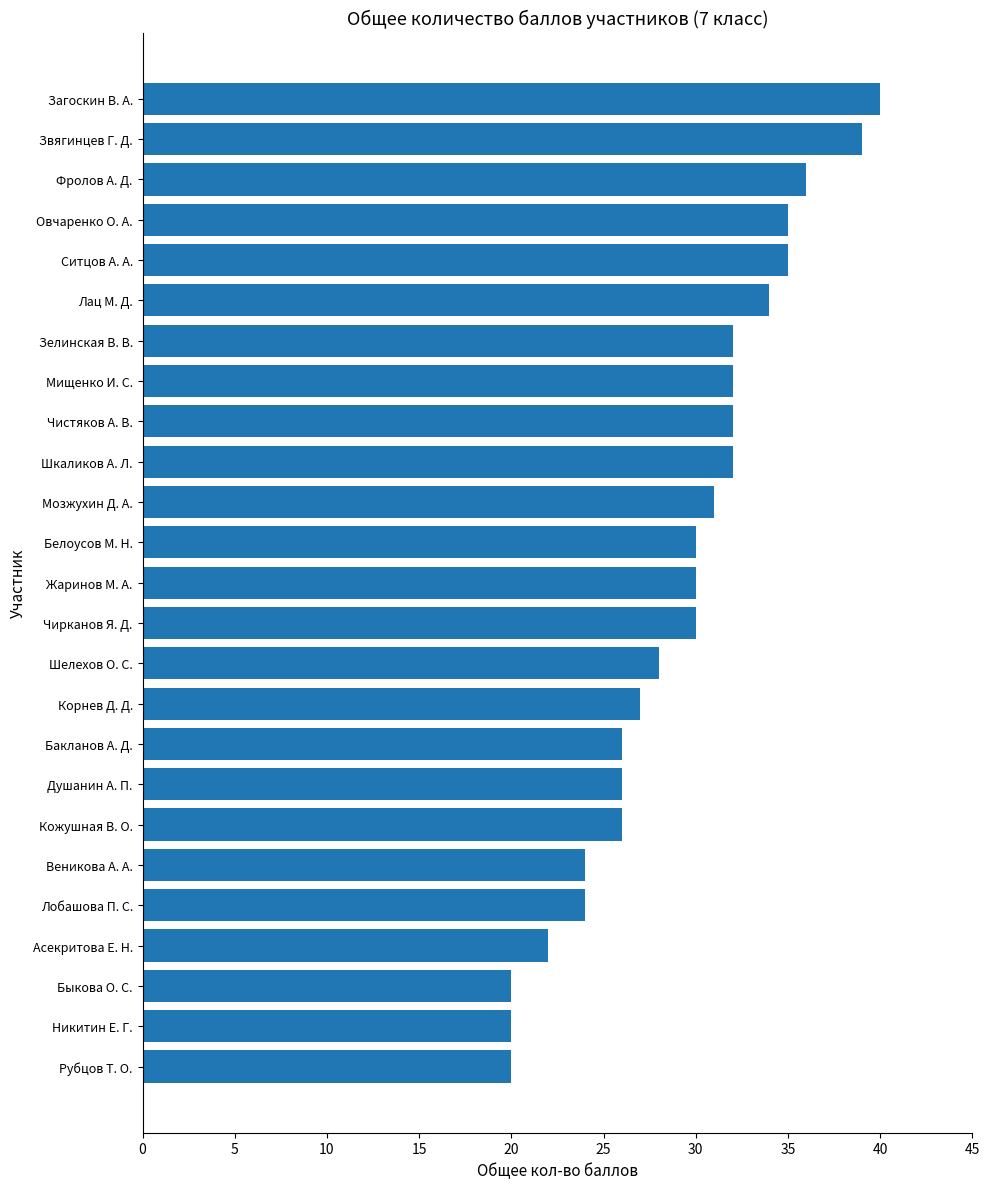

What is the minimum value shown in the chart?

20